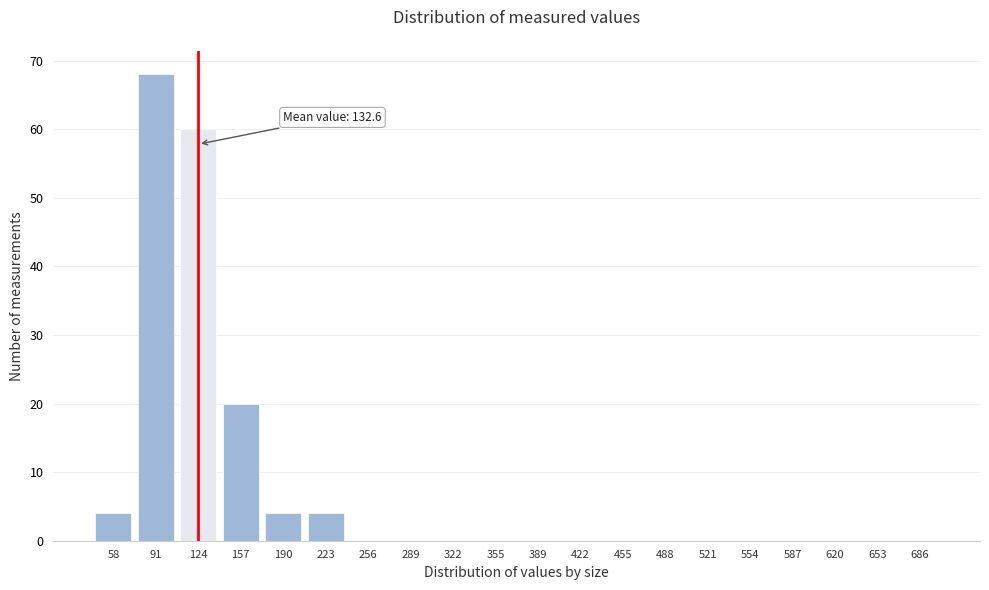

Reading right to left, list all the values displayed in this chart.

686=0	653=0	620=0	587=0	554=0	521=0	488=0	455=0	422=0	389=0	355=0	322=0	289=0	256=0	223=4	190=4	157=20	124=60	91=68	58=4